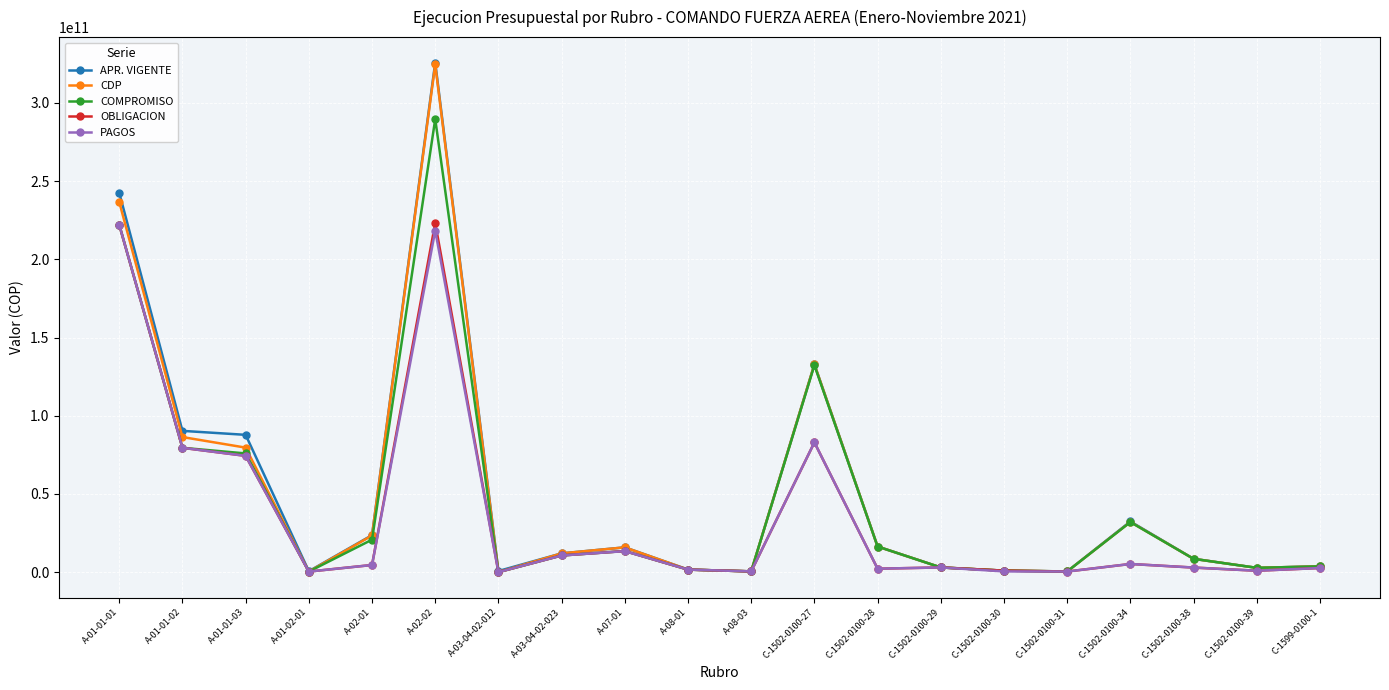

Does the chart have visible grid lines?

Yes